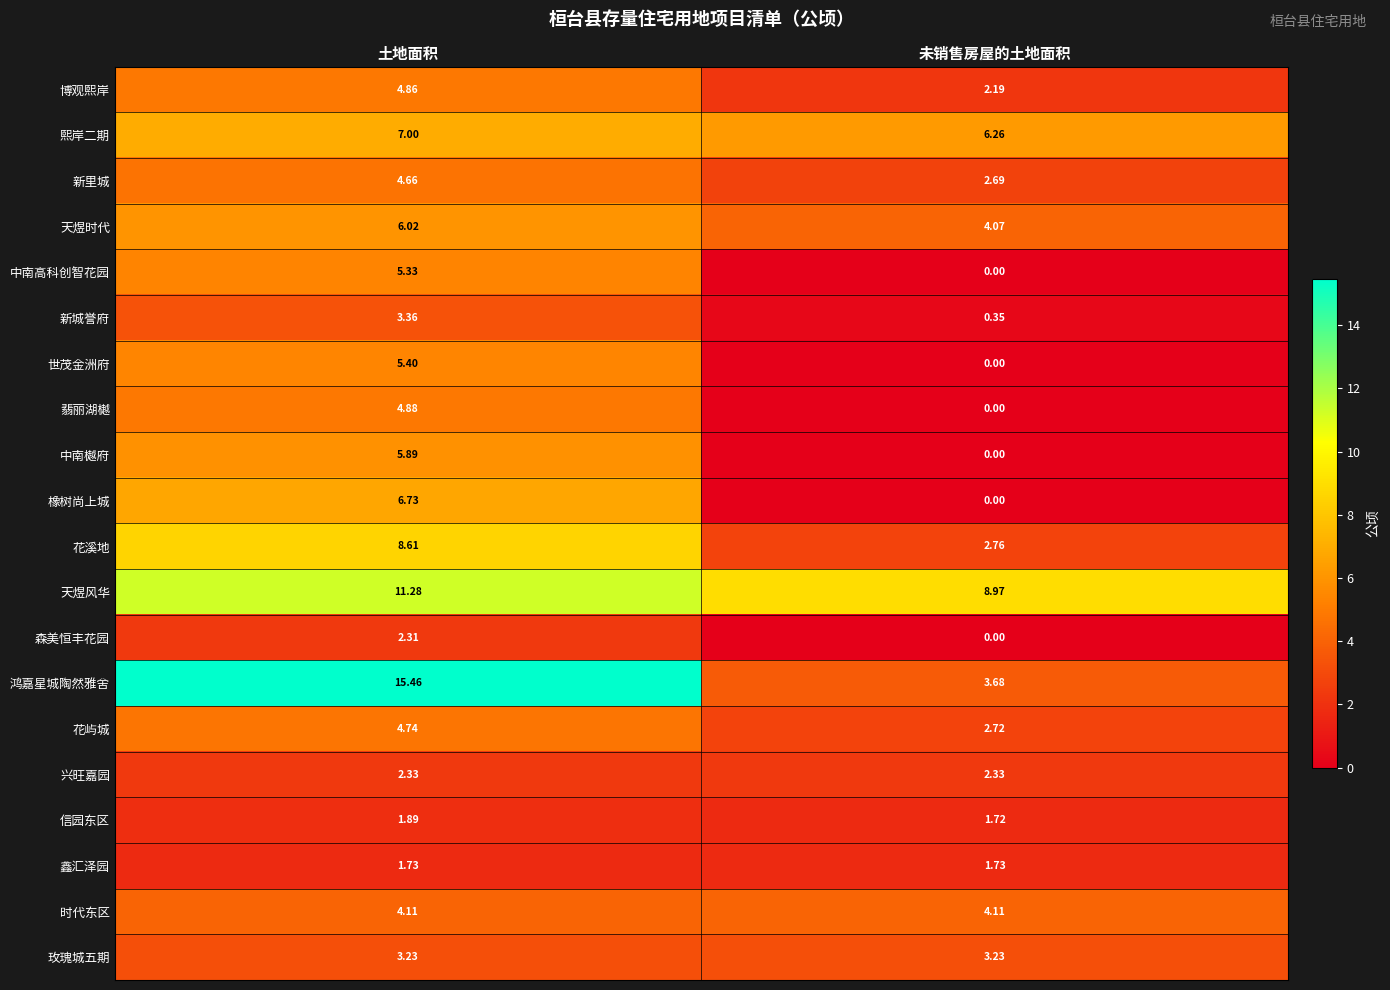

What is the spread (max minus min) of values at 土地面积?

13.7